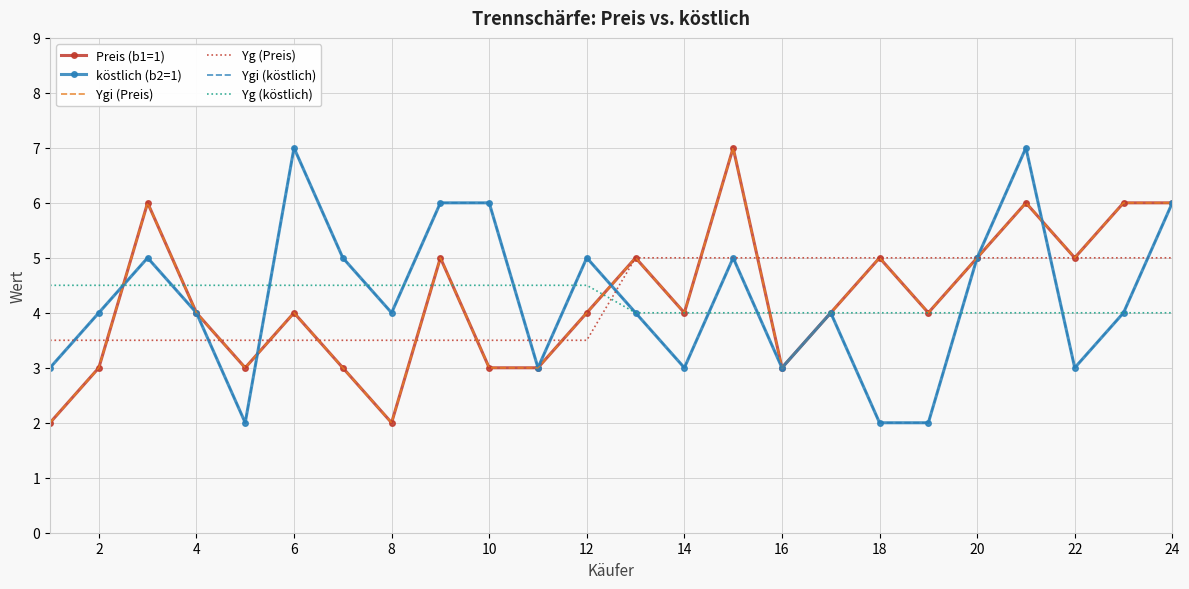

What is the average value of the Ygi (Preis) series?

4.2